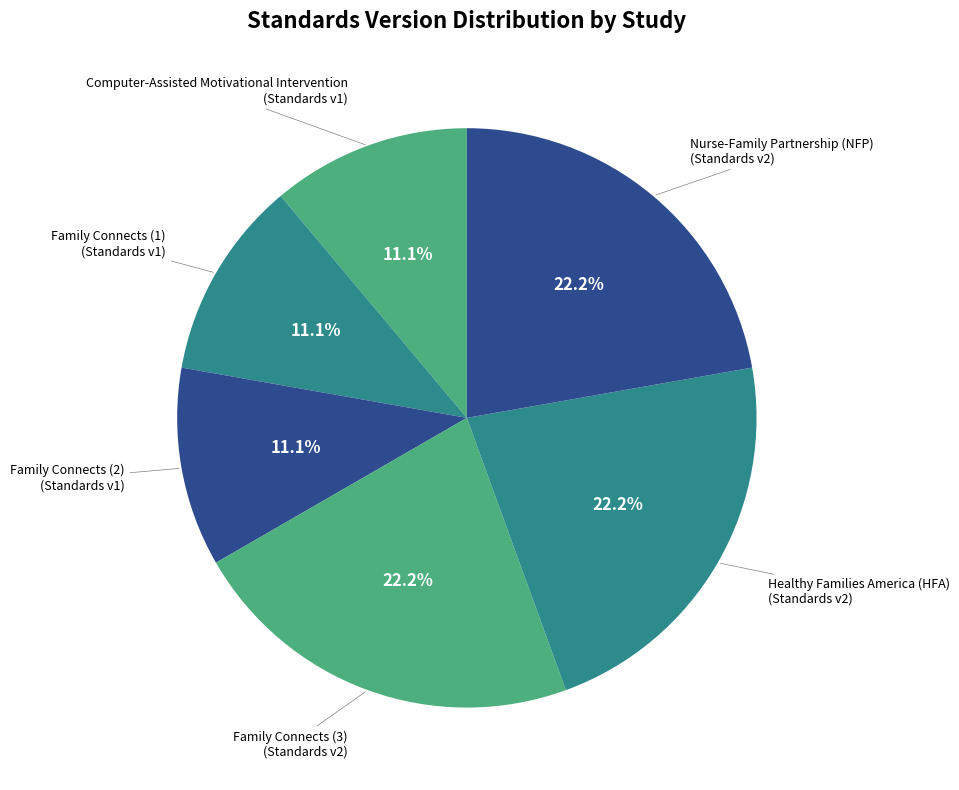

Is Computer-Assisted Motivational Intervention the majority of the pie?

No